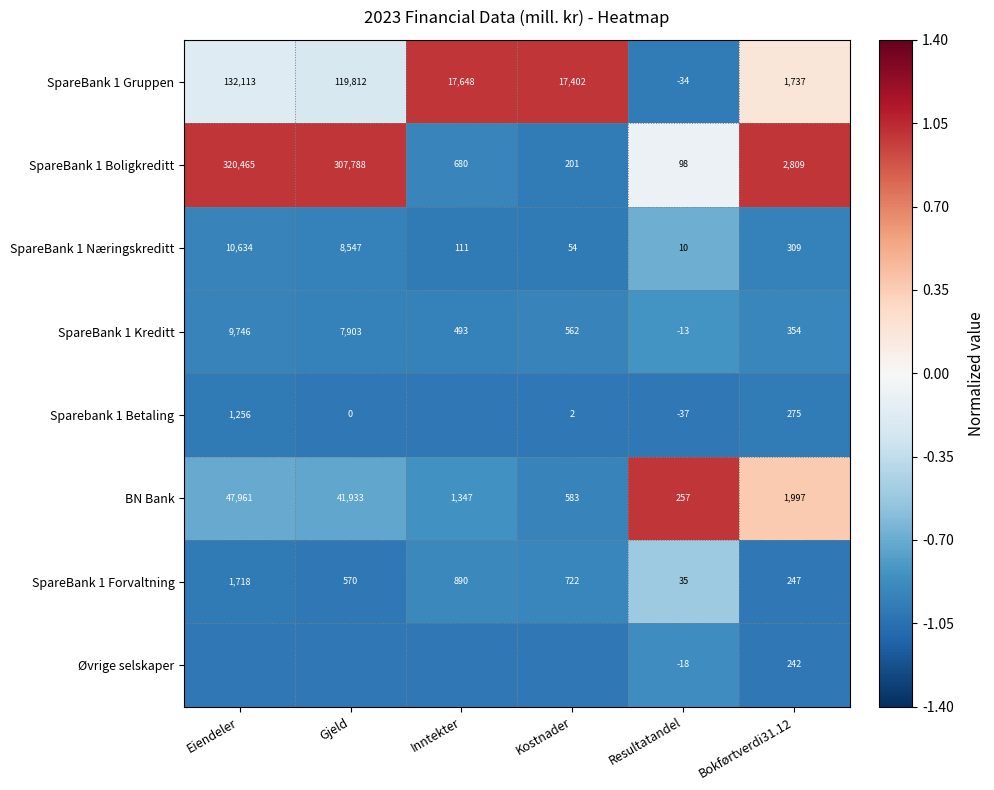

True or false: SpareBank 1 Næringskreditt has a value of 111 at Inntekter.

True